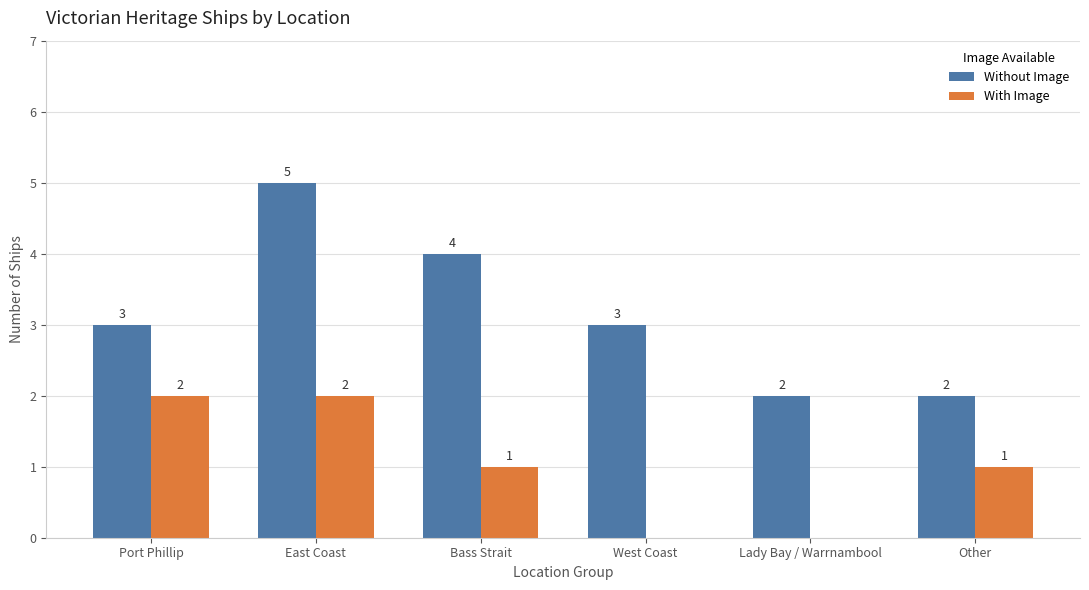

Reading right to left, what are all the values shown in this chart?

Without Image: 2	2	3	4	5	3
With Image: 1	0	0	1	2	2